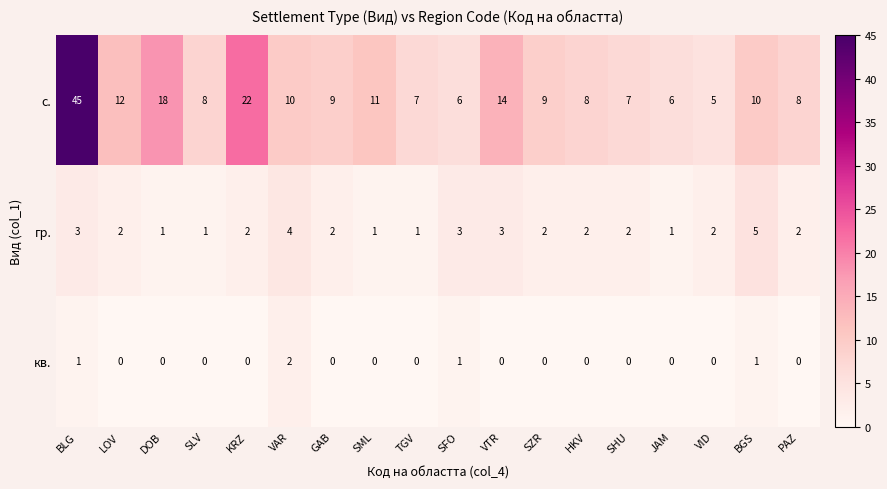

List the series in order of their peak value, lowest first.

кв., гр., с.